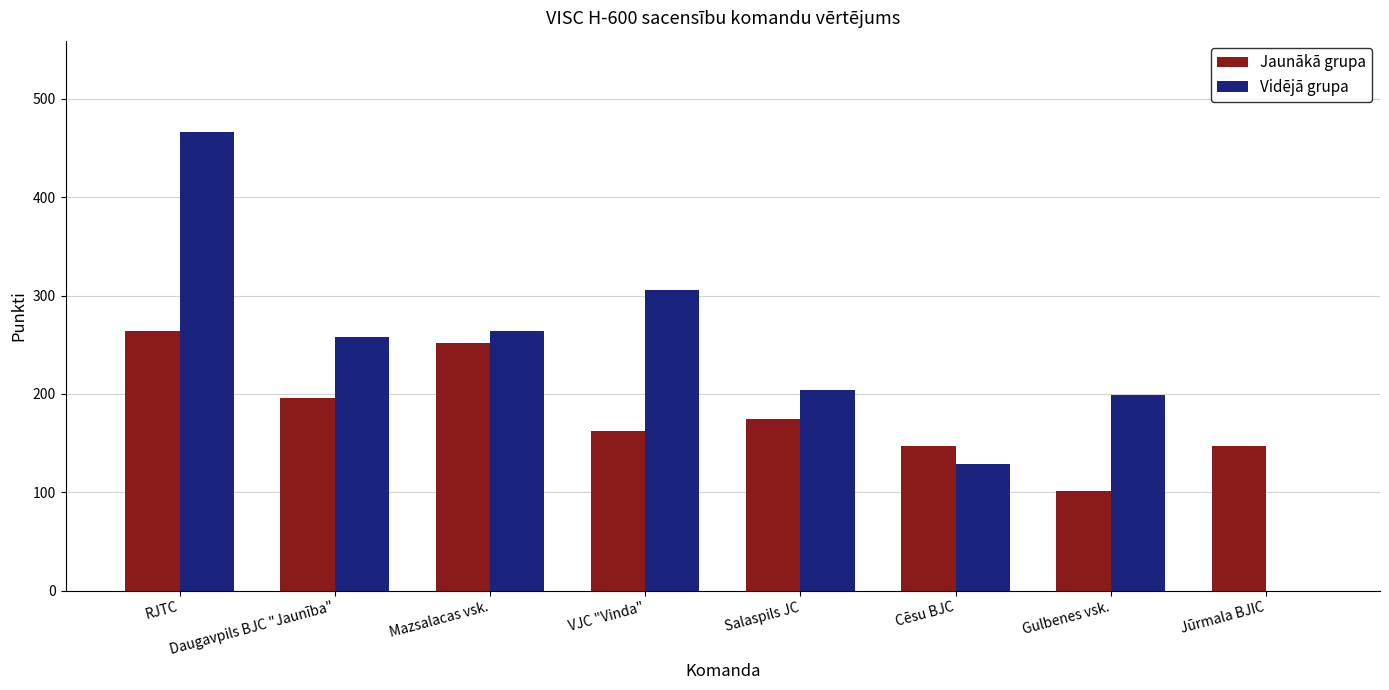

What is the sum of all Jaunākā grupa values?

1443